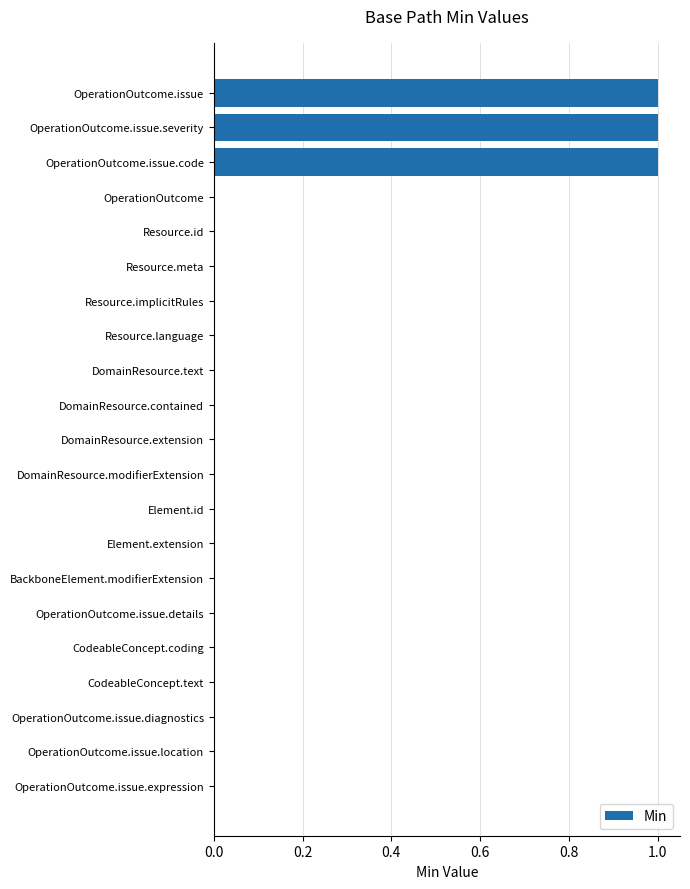

Reading top to bottom, transcribe all the data shown in this chart.

OperationOutcome.issue=1	OperationOutcome.issue.severity=1	OperationOutcome.issue.code=1	OperationOutcome=0	Resource.id=0	Resource.meta=0	Resource.implicitRules=0	Resource.language=0	DomainResource.text=0	DomainResource.contained=0	DomainResource.extension=0	DomainResource.modifierExtension=0	Element.id=0	Element.extension=0	BackboneElement.modifierExtension=0	OperationOutcome.issue.details=0	CodeableConcept.coding=0	CodeableConcept.text=0	OperationOutcome.issue.diagnostics=0	OperationOutcome.issue.location=0	OperationOutcome.issue.expression=0